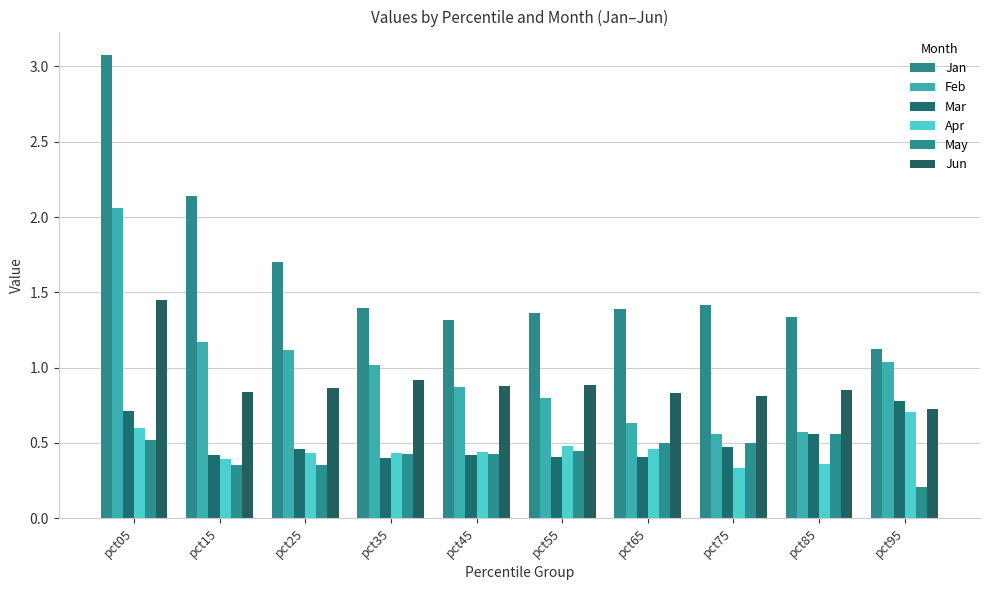

What is the spread (max minus min) of values at pct55?

1.0